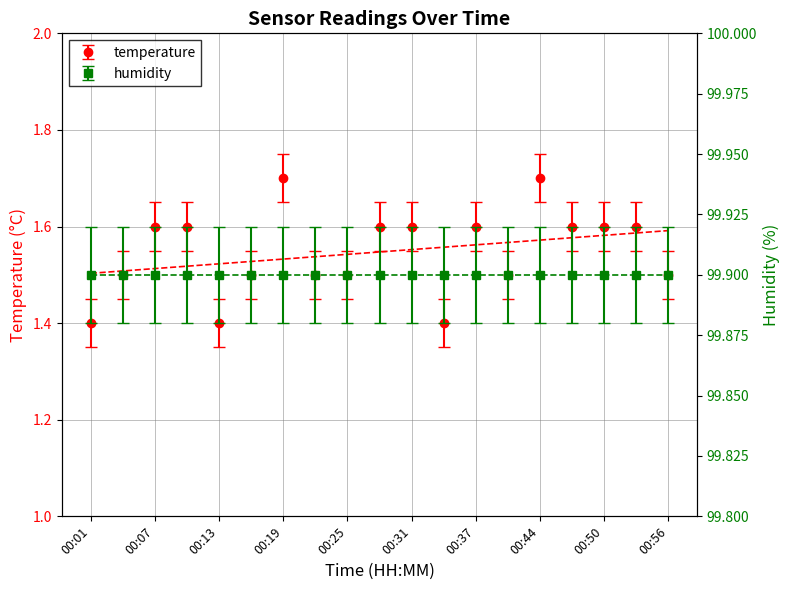

Between 00:25 and 00:04, which is larger?

00:25